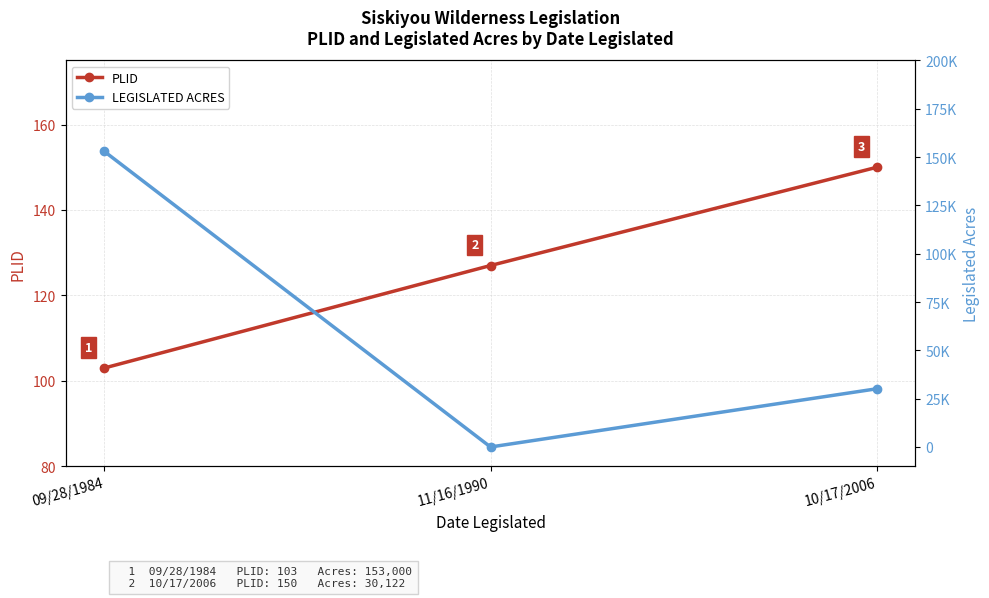

What is the label of the 3rd point from the left?

10/17/2006